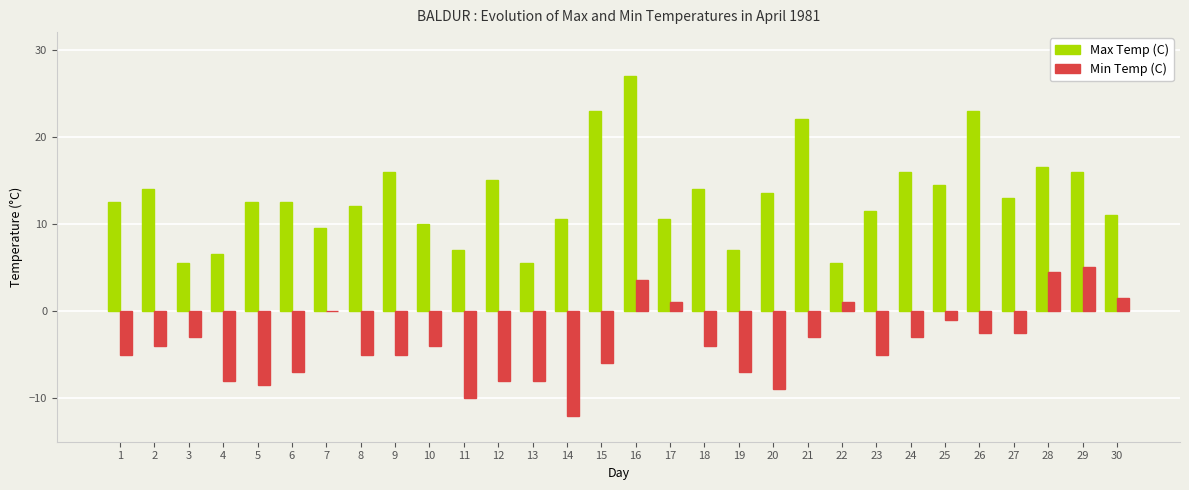

Between 4 and 10, which series saw the biggest shift?

Min Temp (C)